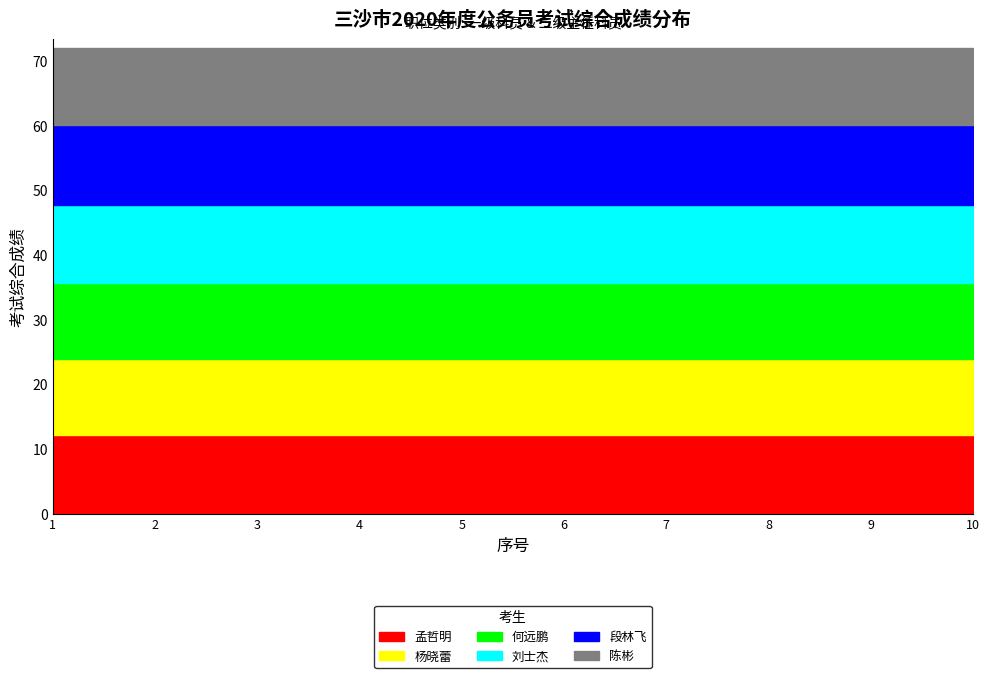

True or false: 刘士杰 and 杨晓蕾 cross at least once.

False